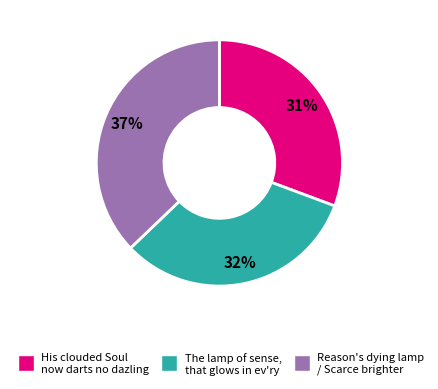

To the nearest percent, what is the difference between the The lamp of sense, that glows in ev'ry and Reason's dying lamp / Scarce brighter slice percentages?

5%